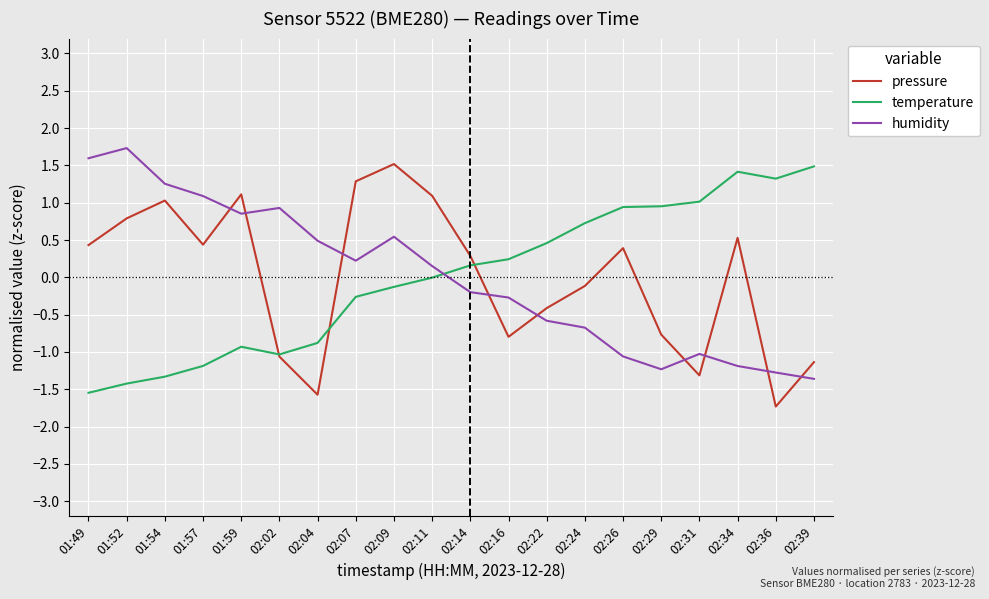

What is the difference between the highest and lowest values at 02:39?

2.8